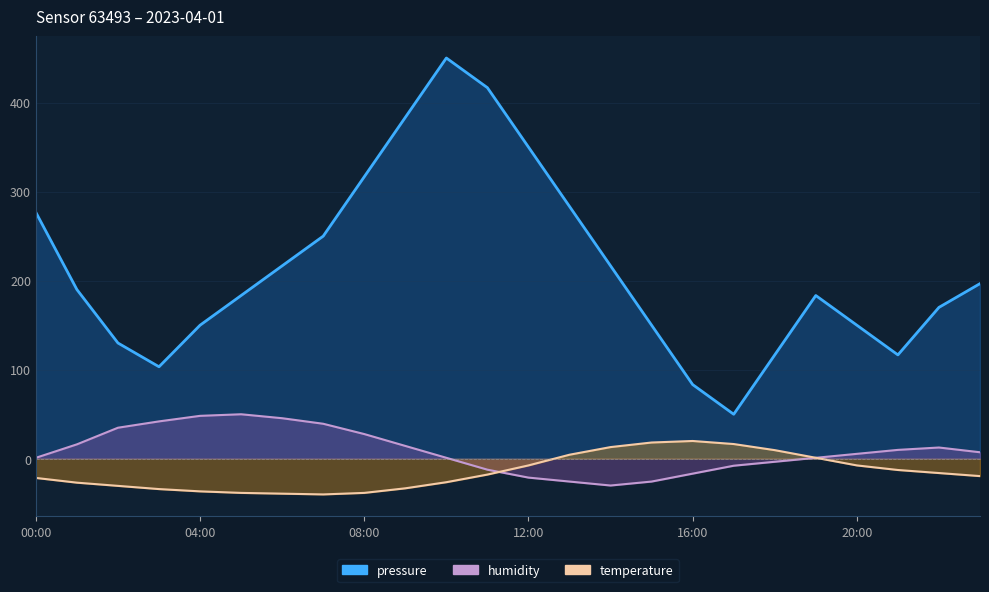

At 07:00, list the series in order from largest to smallest.

pressure, humidity, temperature